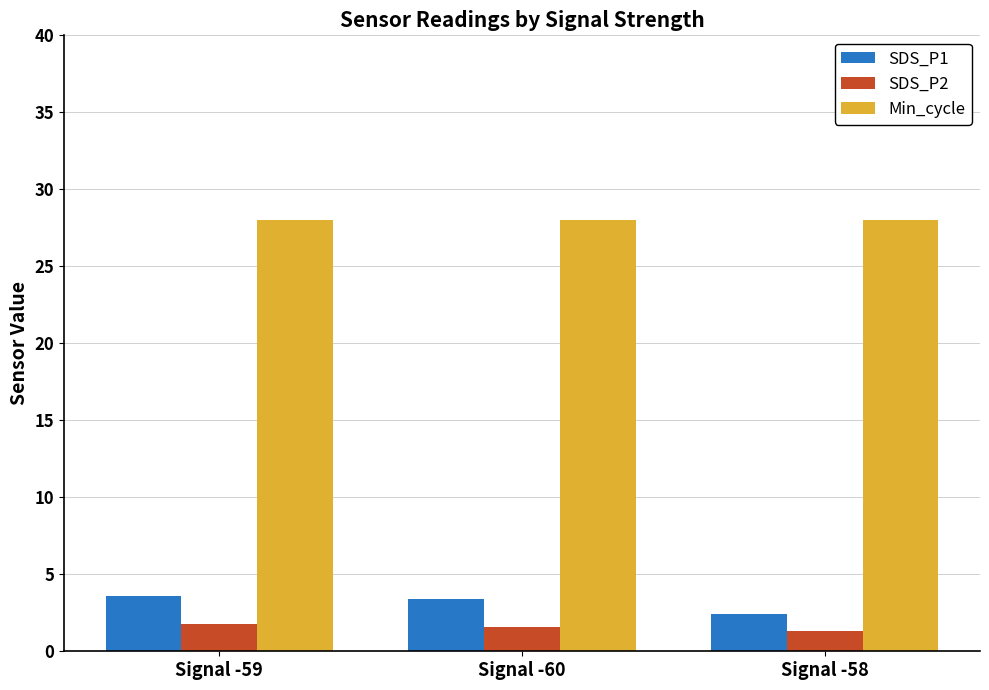

Is it true that SDS_P1 equals 2.4 at Signal -58?

True